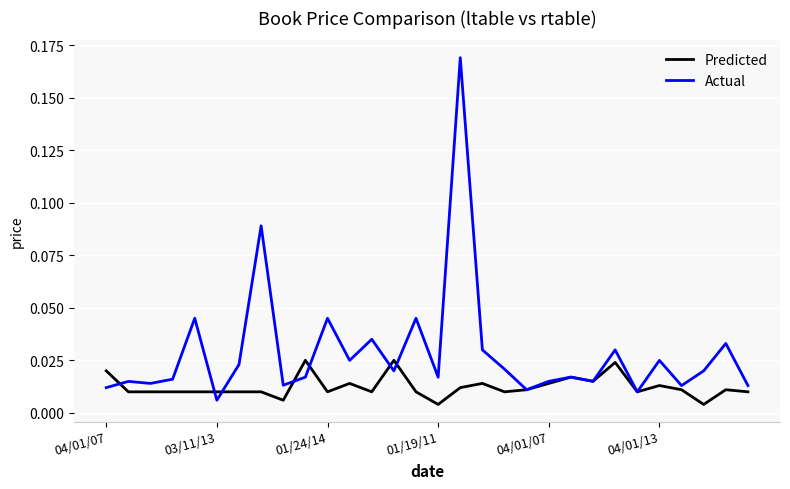

Which series has the largest total across all categories?

Actual